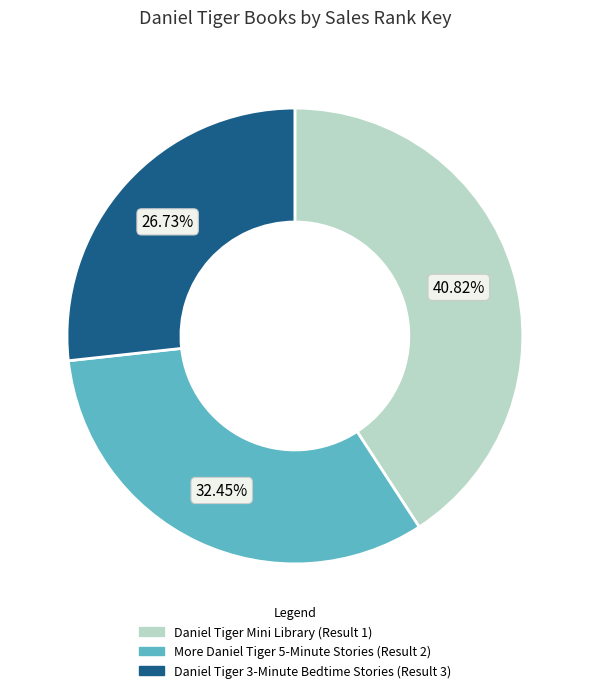

Is it true that More Daniel Tiger 5-Minute Stories (Result 2) is 32% of the pie?

True